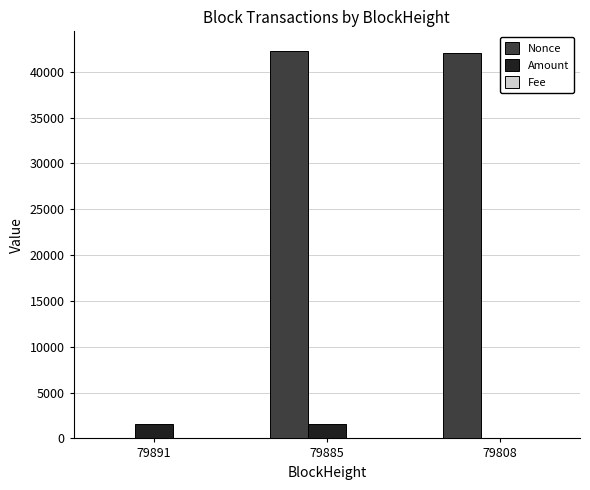

What is the maximum value shown in the chart?

42286.0